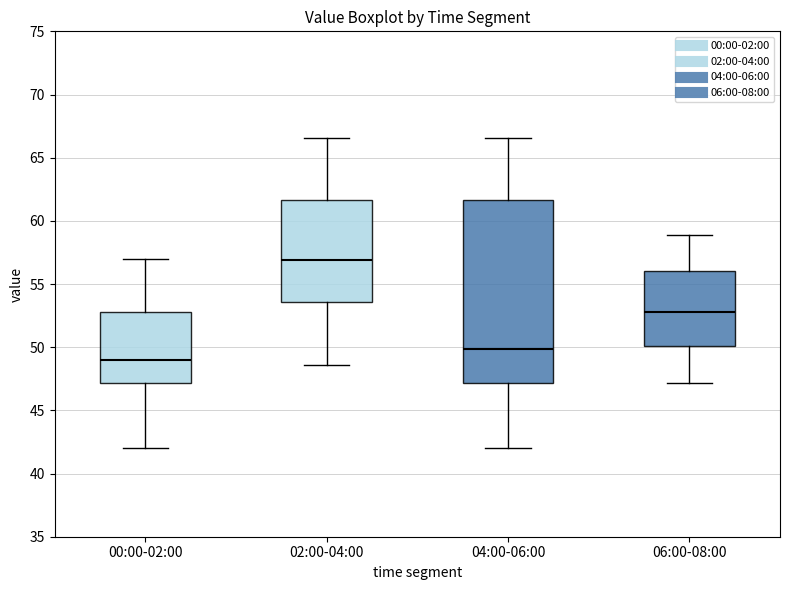

Reading left to right, transcribe this box plot: for each box, give where its median line is, the range the box spans, and where its two whiskers end, as read against the y-axis. The values are not printed on the chart, so give them approximately, as read against the axis.

00:00-02:00: median 49.0, box 47.0 to 53.0, whiskers 42.0 to 57.0
02:00-04:00: median 57.0, box 53.5 to 61.5, whiskers 48.5 to 66.5
04:00-06:00: median 50.0, box 47.0 to 61.5, whiskers 42.0 to 66.5
06:00-08:00: median 53.0, box 50.0 to 56.0, whiskers 47.0 to 59.0